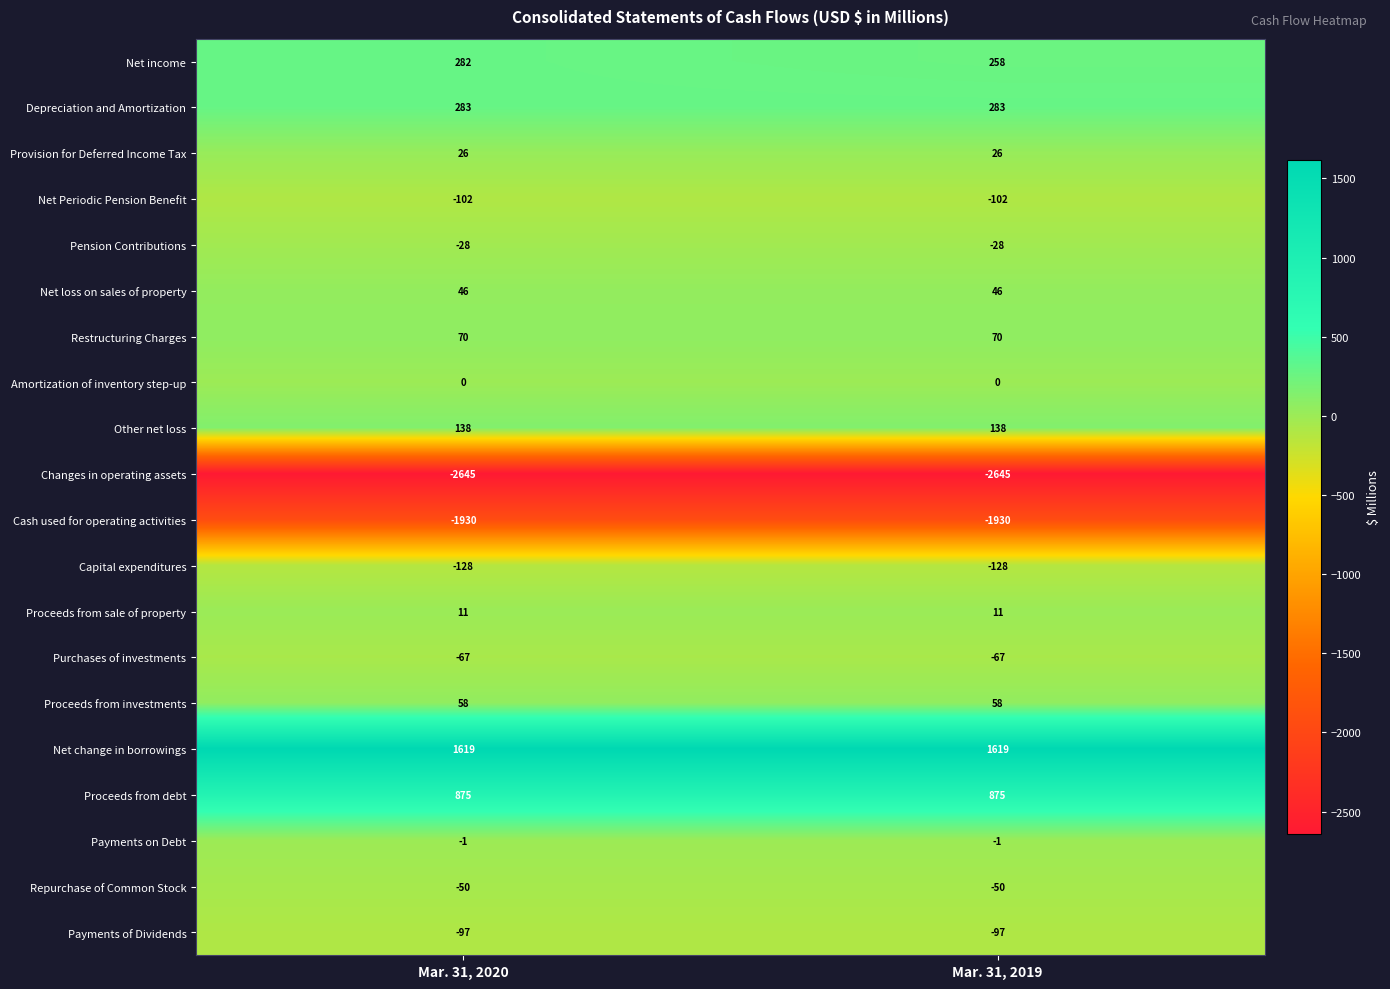

What is the spread (max minus min) of values at Mar. 31, 2020?

4264